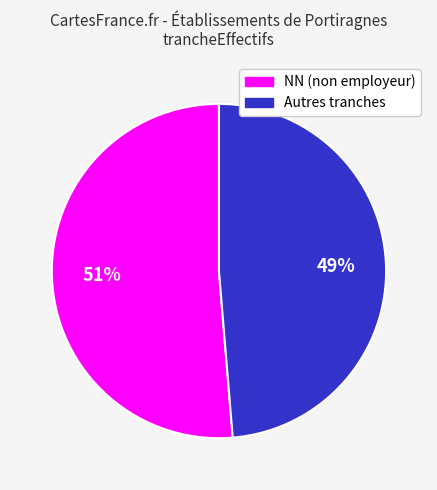

Is there any slice that represents more than half of the pie?

Yes